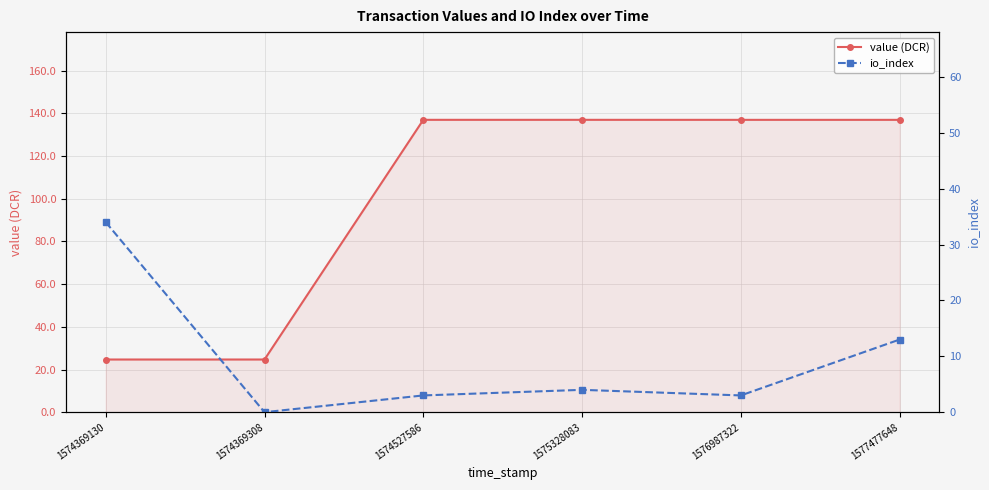

How many values in io_index are above zero?

5